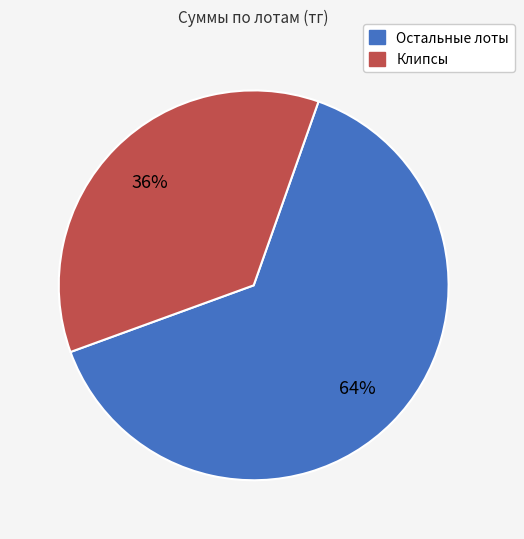

To the nearest percent, what is the average slice percentage?

50%